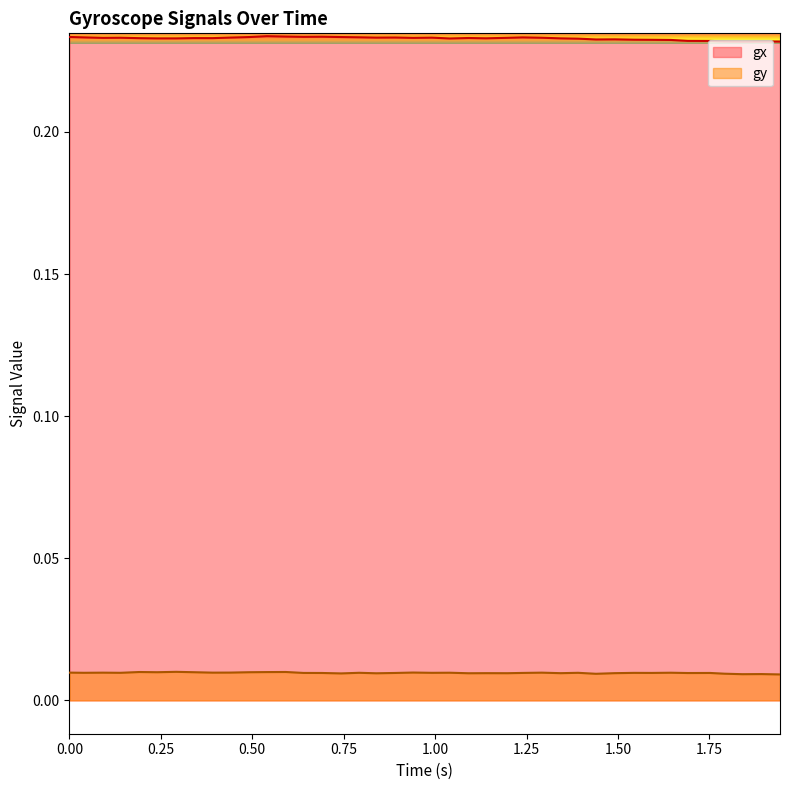

List the series in order of their overall mean, highest first.

gx, gy